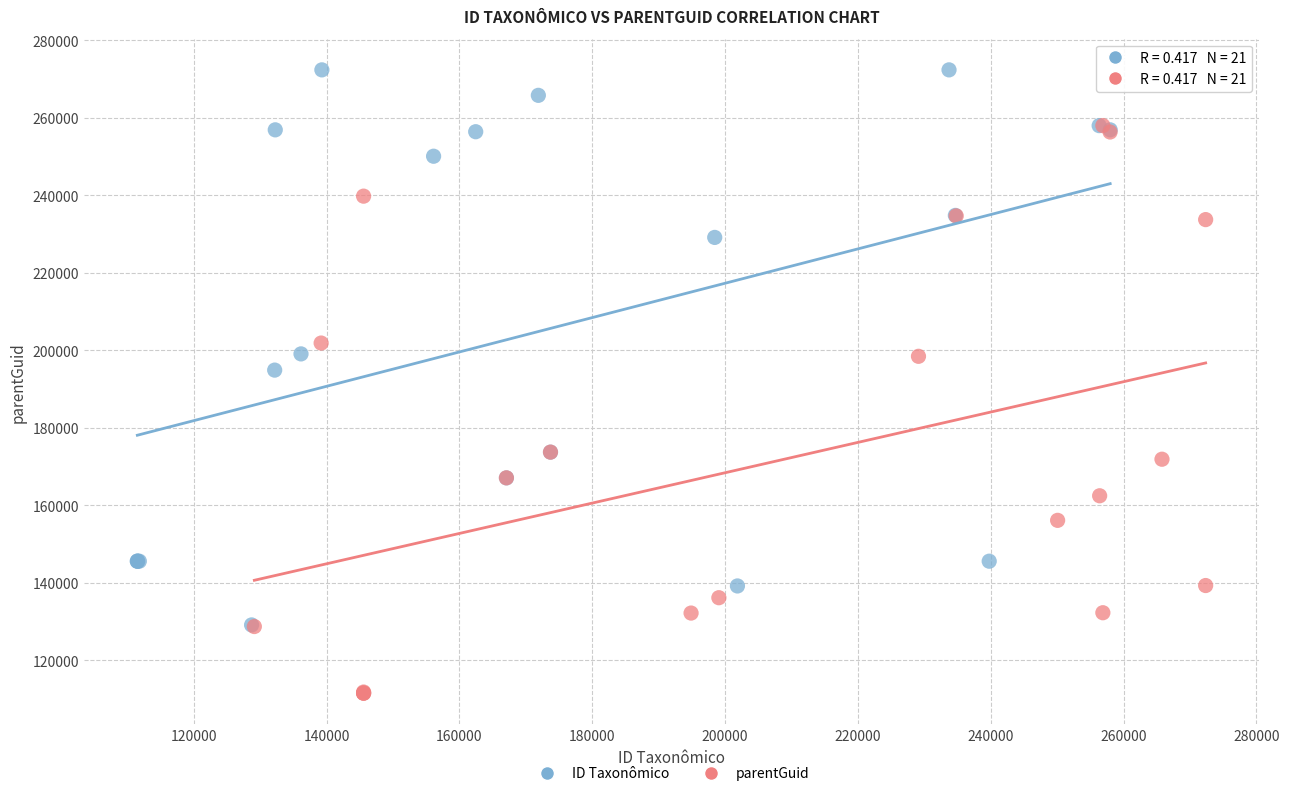

Which series contains the highest Y value?

ID Taxonômico